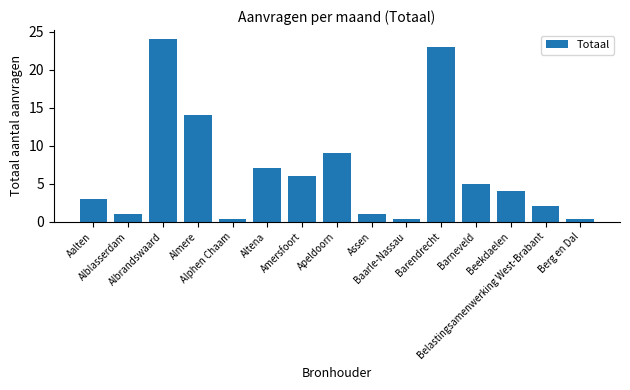

What position from the left is Beekdaelen?

13